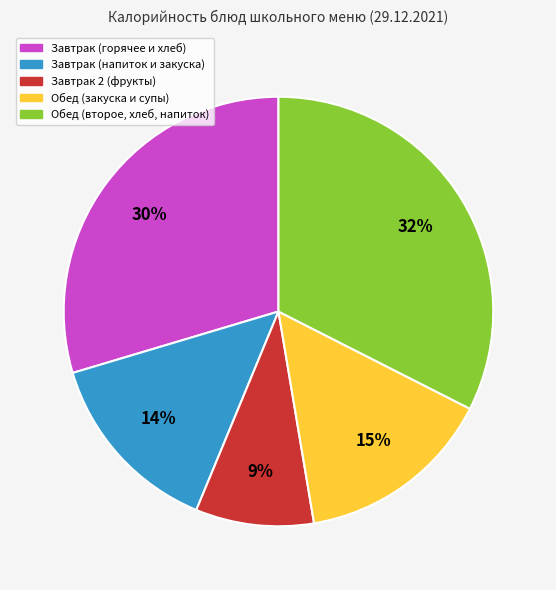

Is there a majority slice in this chart?

No